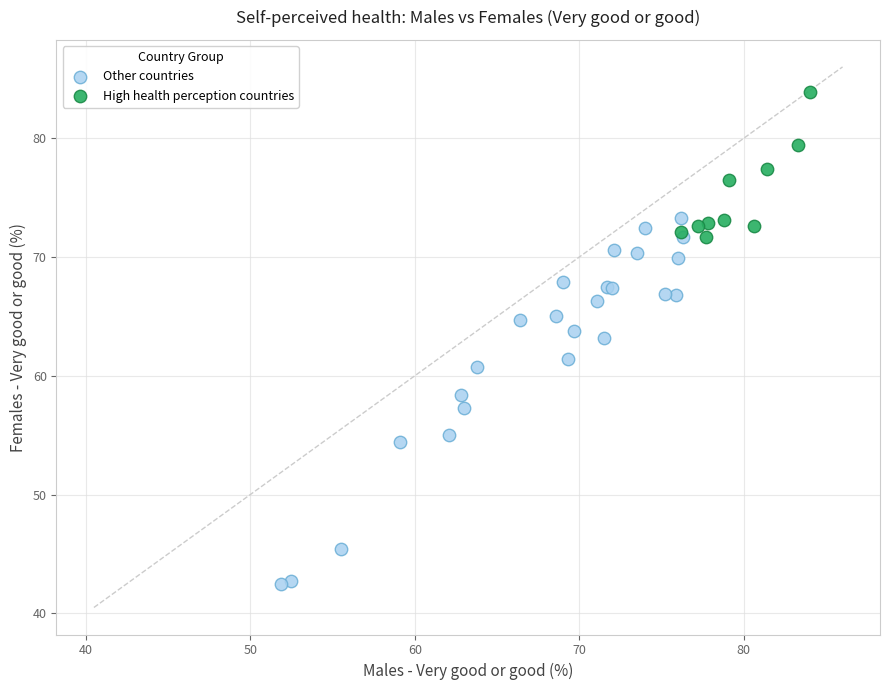

Which series reaches the maximum Y coordinate?

High health perception countries